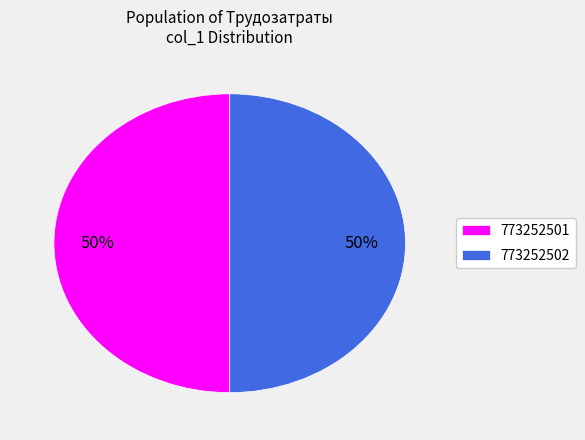

To the nearest percent, what portion does 773252501 represent?

50%